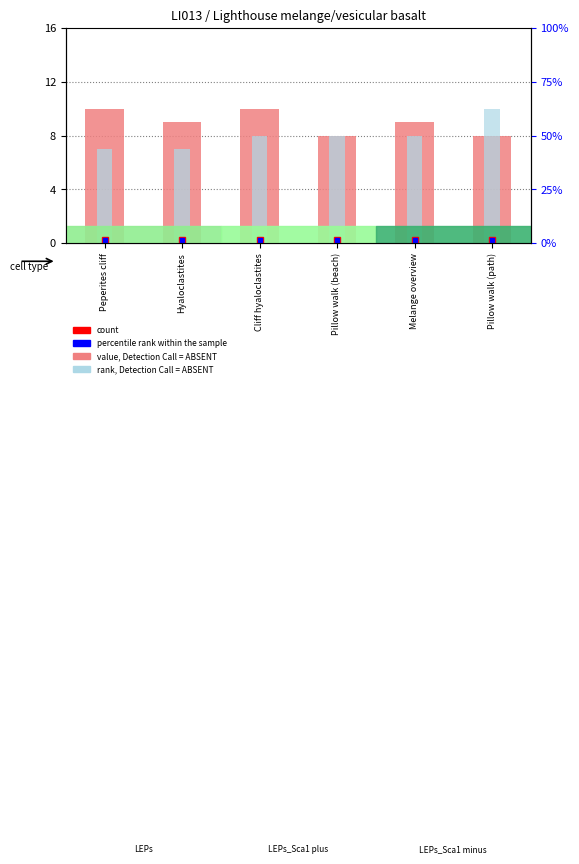

Are the bars horizontal?

No